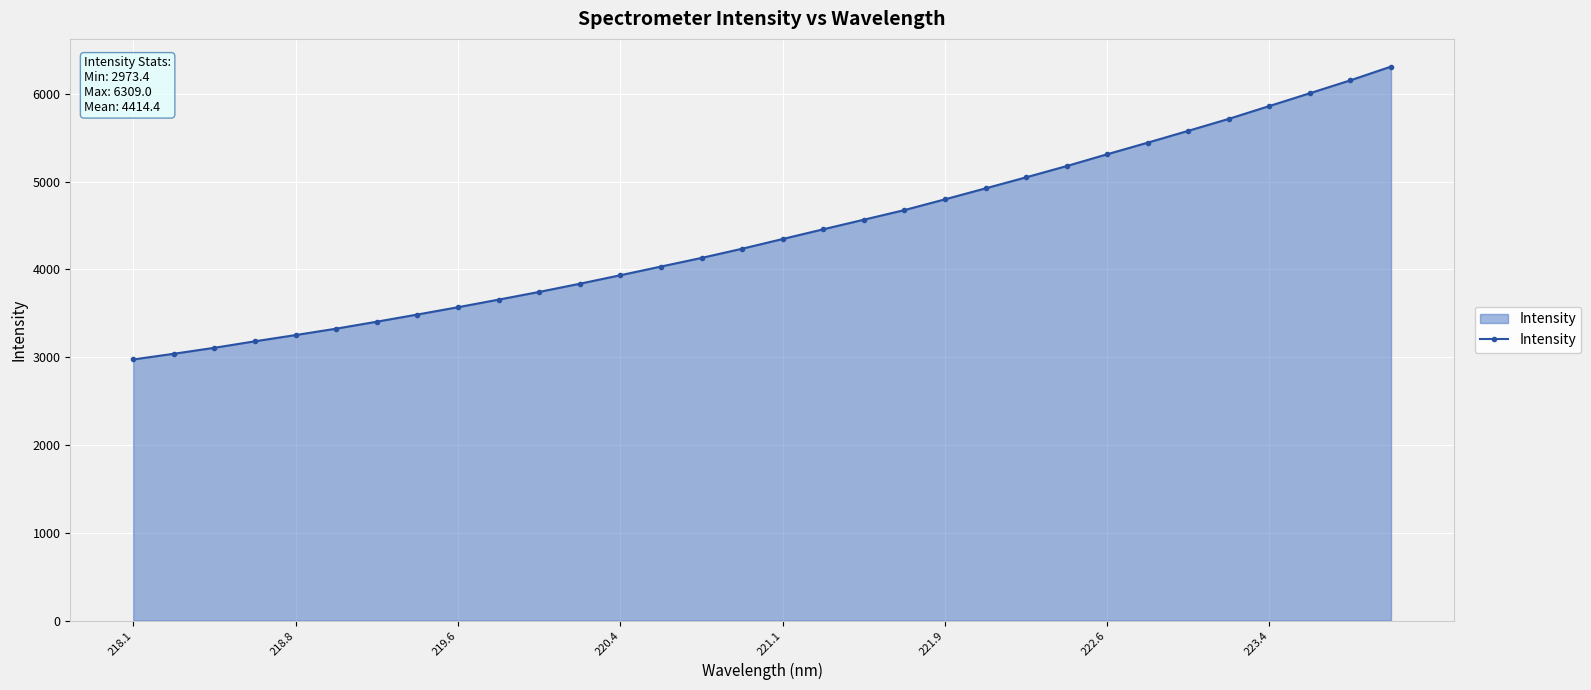

What is the value of the 1st point from the left?

2973.4